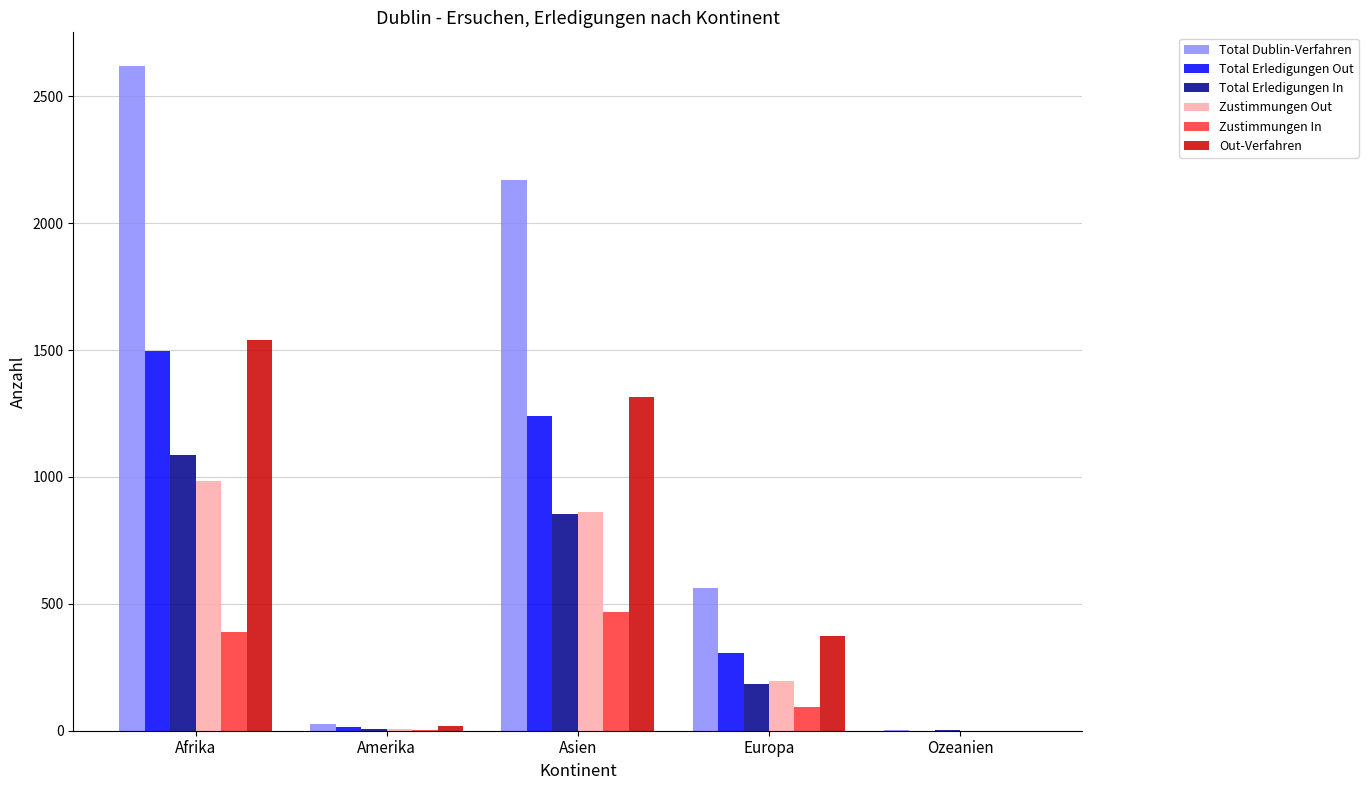

How many groups of bars are there?

5